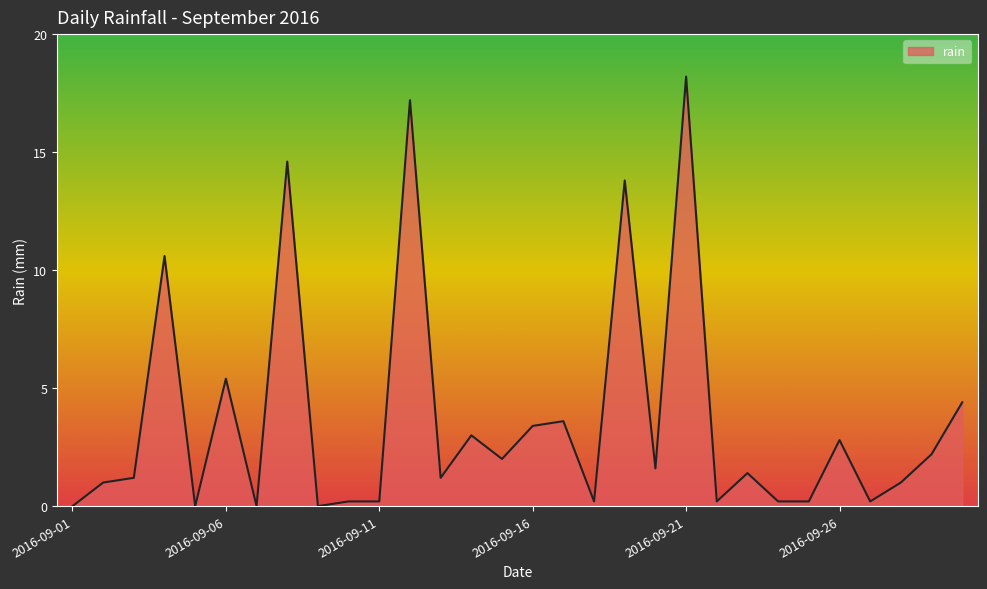

What is the average value?

3.7